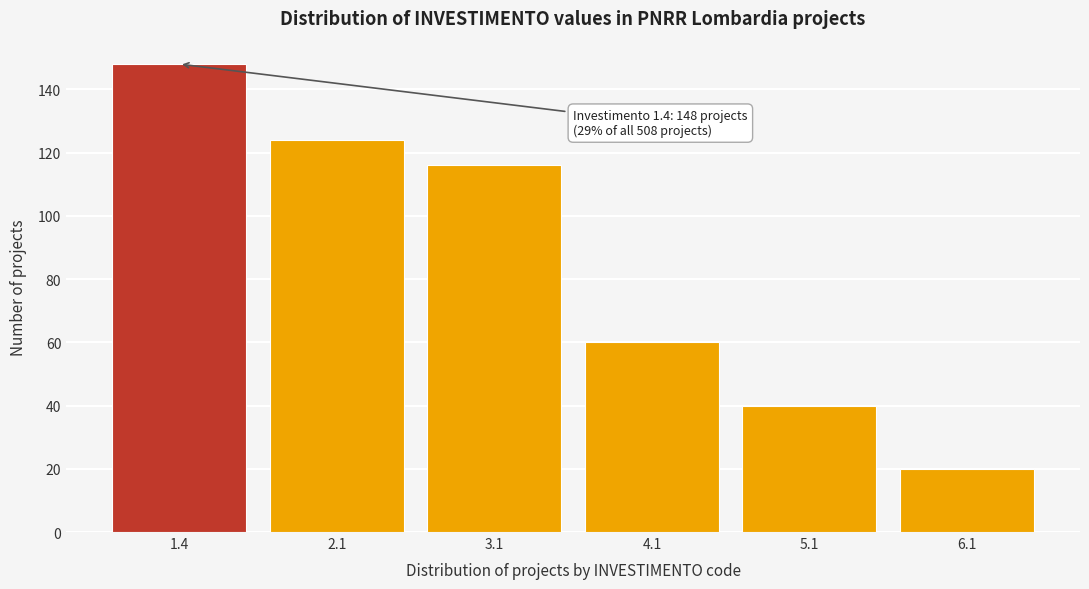

Reading left to right, transcribe all the data shown in this chart.

148	124	116	60	40	20